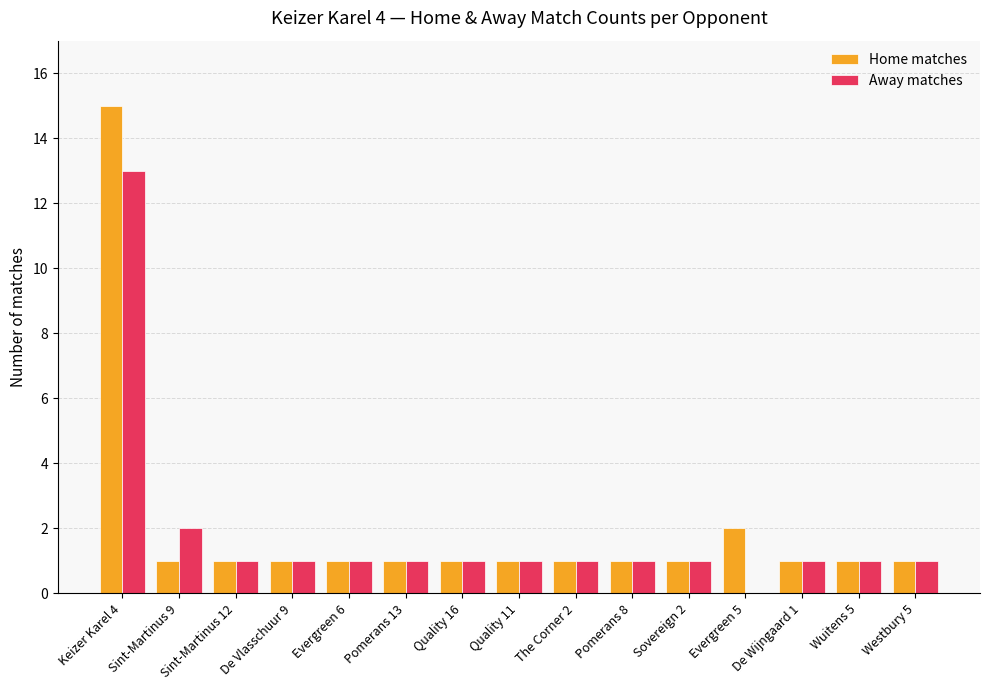

At which category is the sum across all series the highest?

Keizer Karel 4